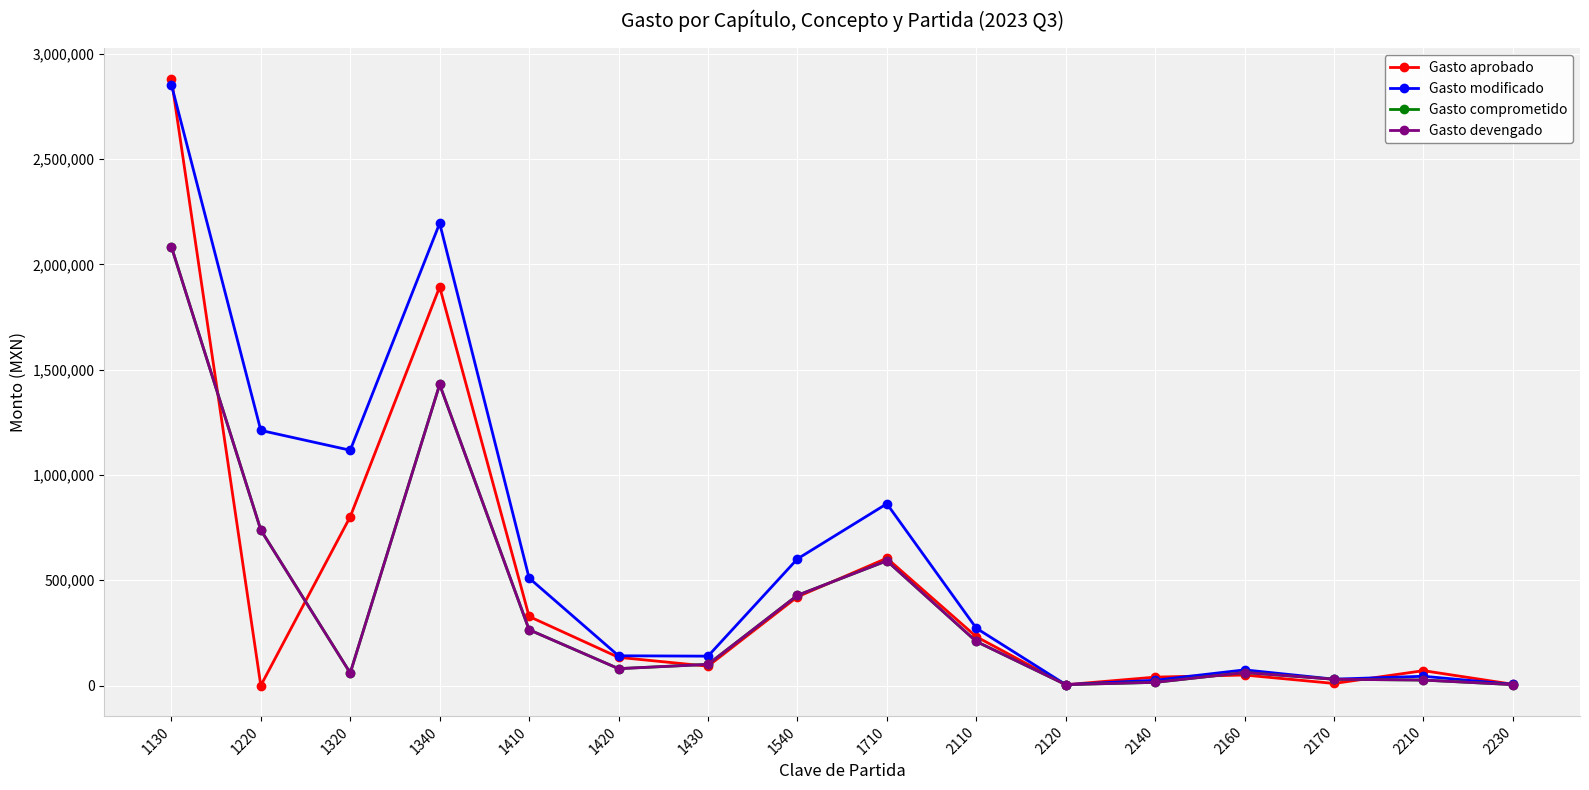

What is the greatest value displayed?

2881348.5